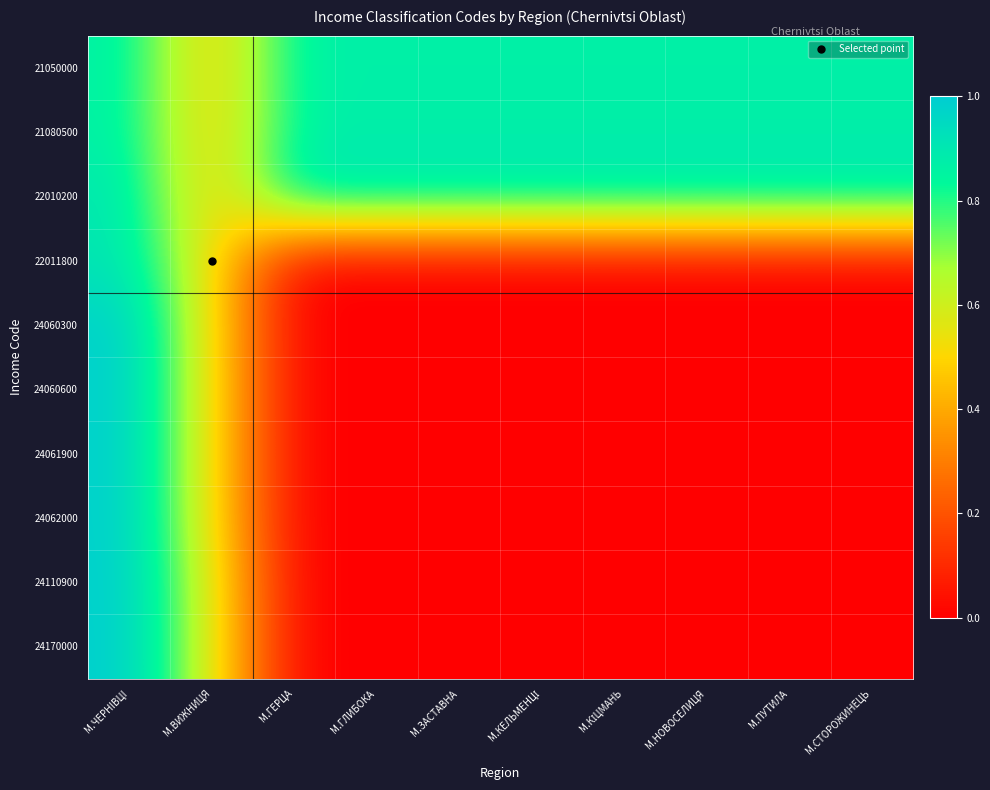

Between М.ВИЖНИЦЯ and М.ГЛИБОКА, which series saw the biggest shift?

24170000